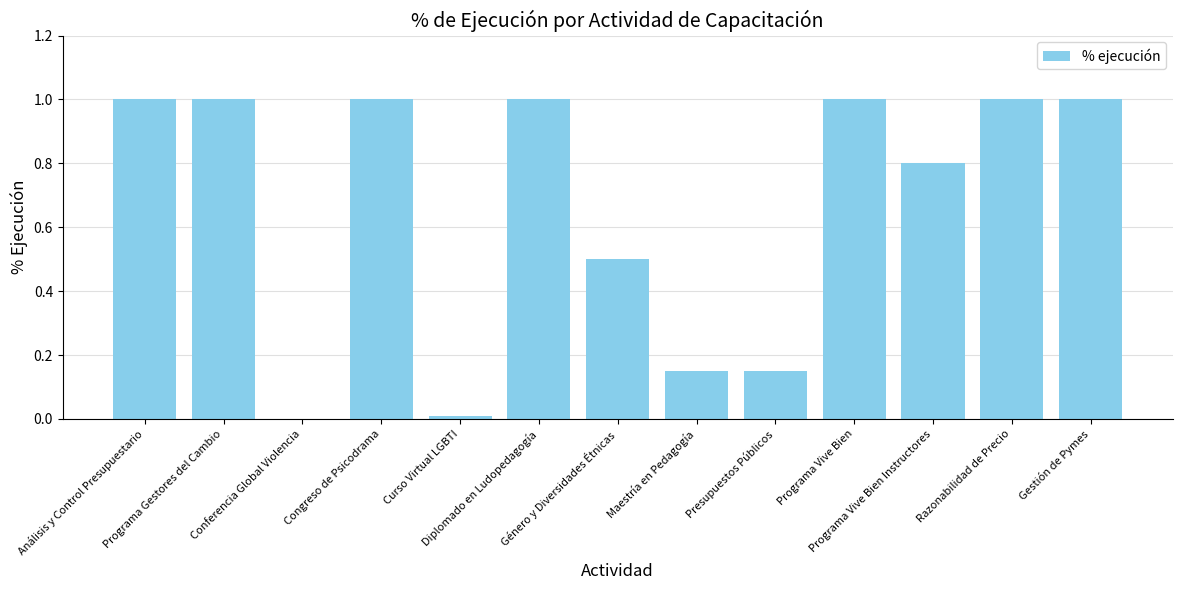

What is the sum of all values?

8.6